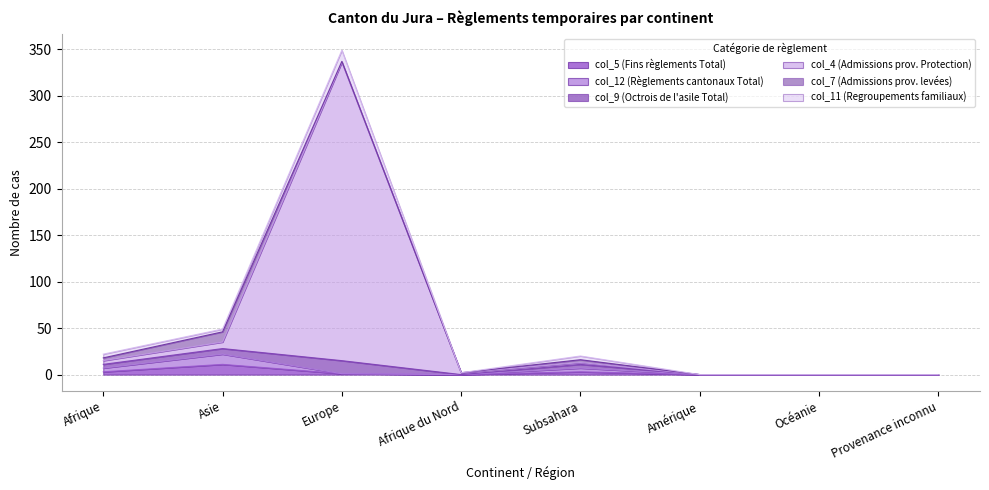

Is it true that col_5 (Fins règlements Total) equals 1 at Europe?

True